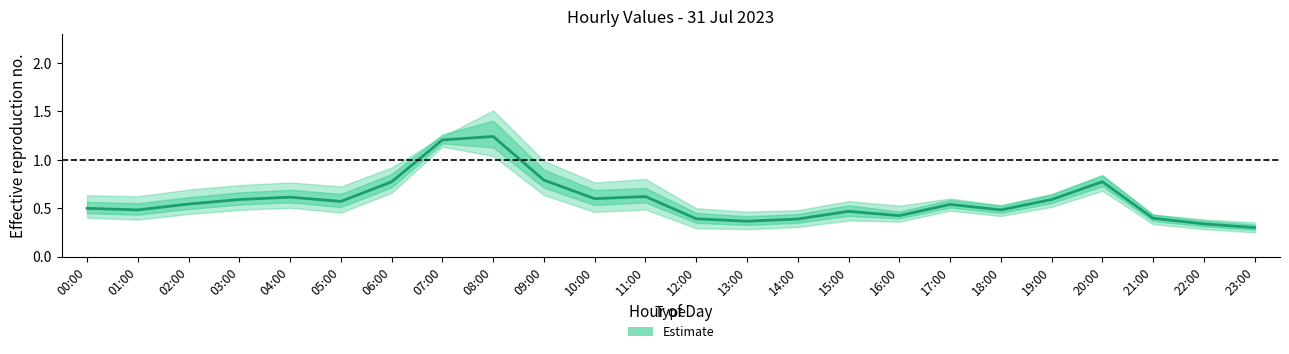

At which category does the chart reach its peak across all series?

08:00